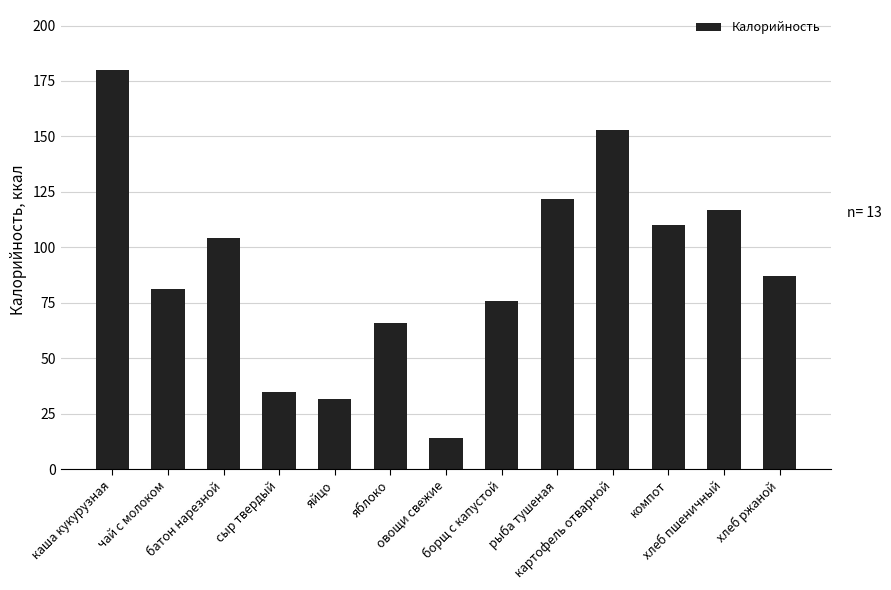

Are the bars horizontal?

No